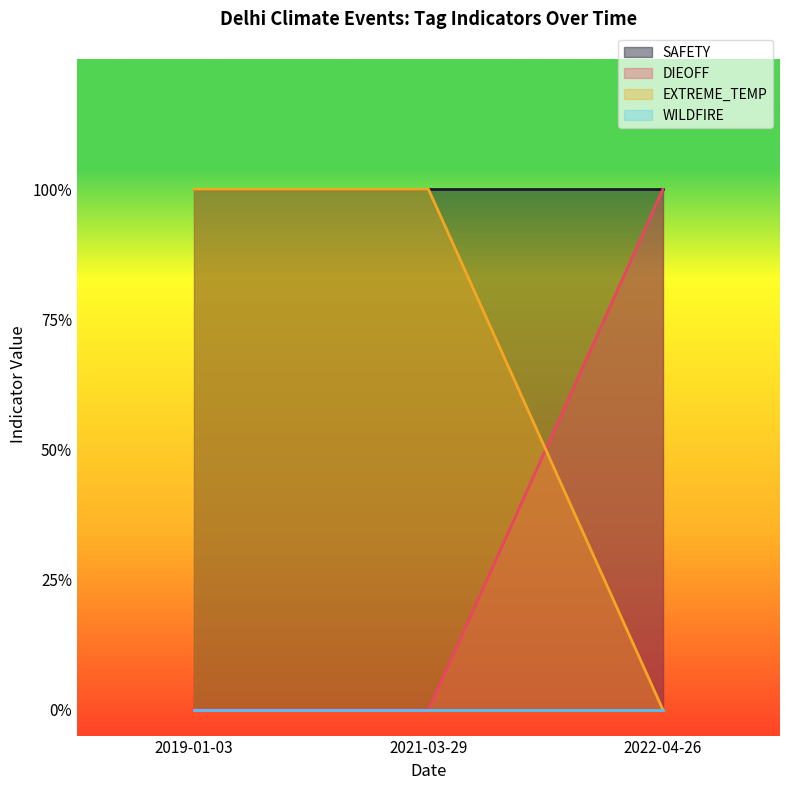

What position from the left is 2019-01-03?

1